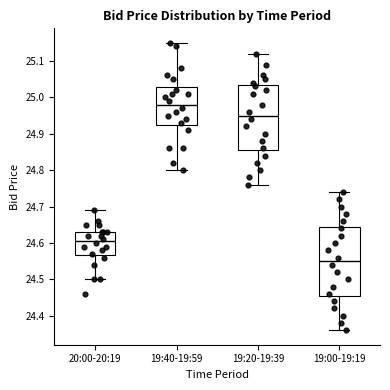

Reading left to right, transcribe this box plot: for each box, give where its median line is, the range the box spans, and where its two whiskers end, as read against the y-axis. The values are not printed on the chart, so give them approximately, as read against the axis.

20:00-20:19: median 24.61, box 24.57 to 24.63, whiskers 24.50 to 24.69
19:40-19:59: median 24.98, box 24.93 to 25.03, whiskers 24.80 to 25.15
19:20-19:39: median 24.95, box 24.86 to 25.03, whiskers 24.76 to 25.12
19:00-19:19: median 24.55, box 24.46 to 24.65, whiskers 24.36 to 24.74